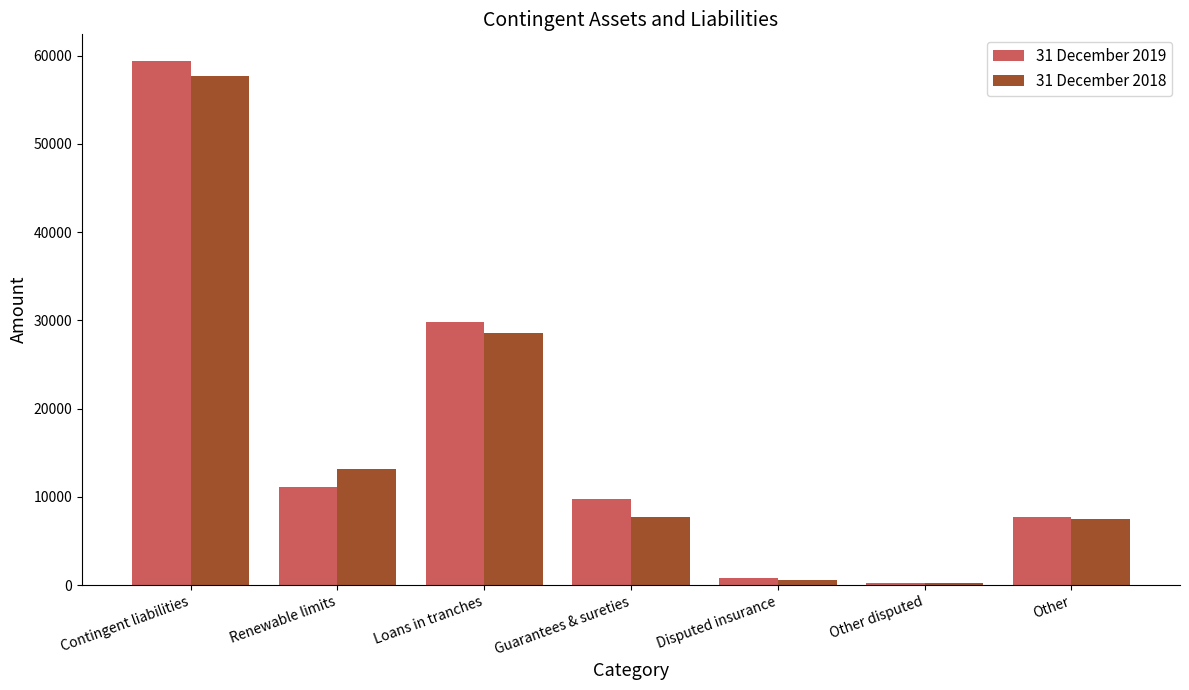

What is the value of the 31 December 2019 bar at the 2nd from the left?

11122